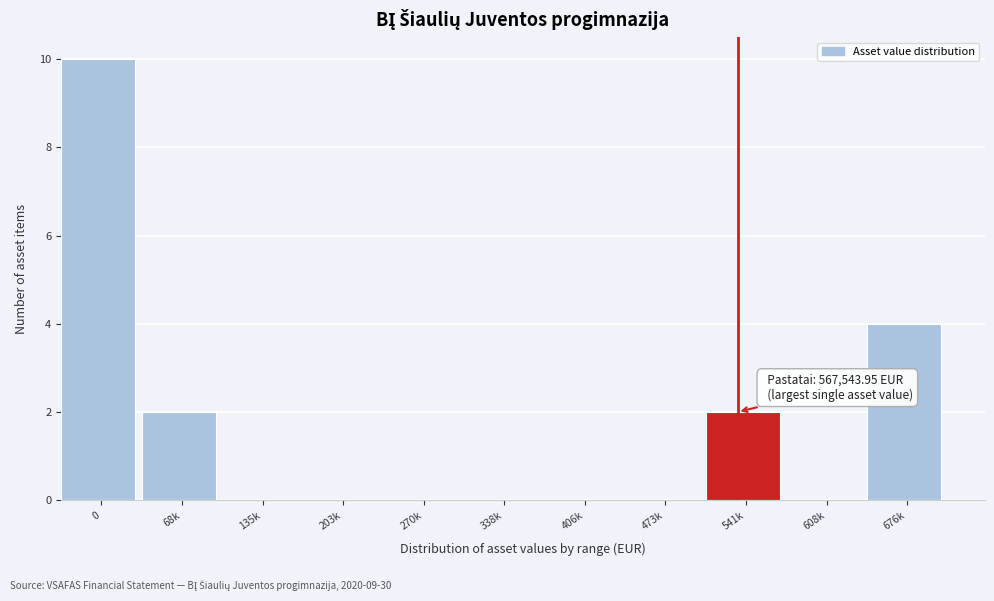

Reading left to right, list all the values displayed in this chart.

0=10	68k=2	135k=0	203k=0	270k=0	338k=0	406k=0	473k=0	541k=2	608k=0	676k=4